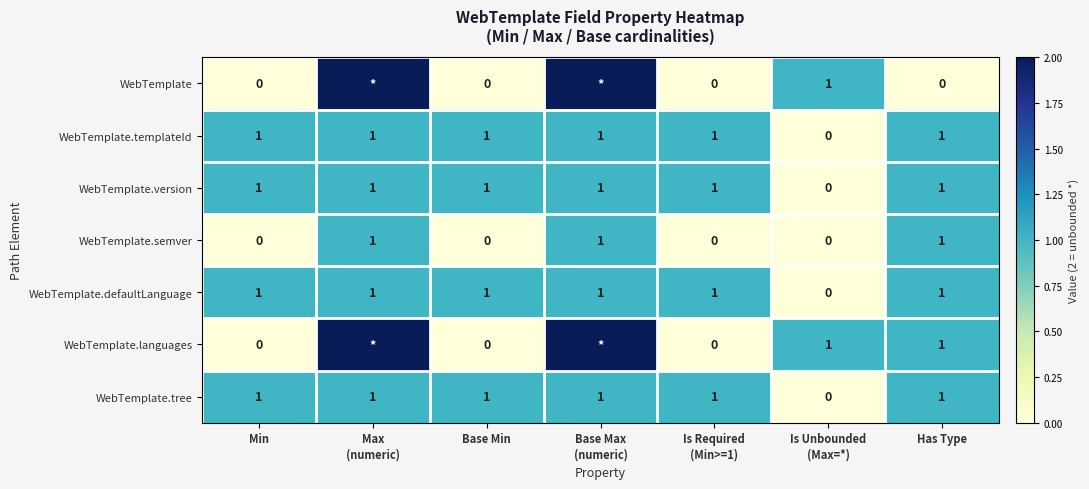

How many distinct data groups are displayed?

7